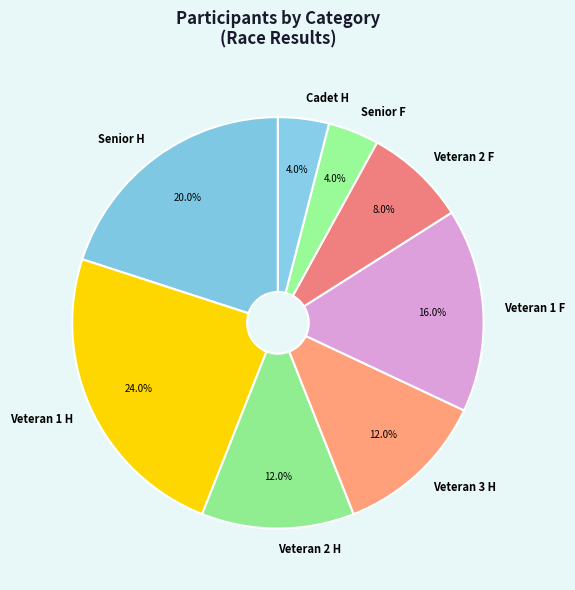

True or false: Senior H accounts for 20% of the total.

True